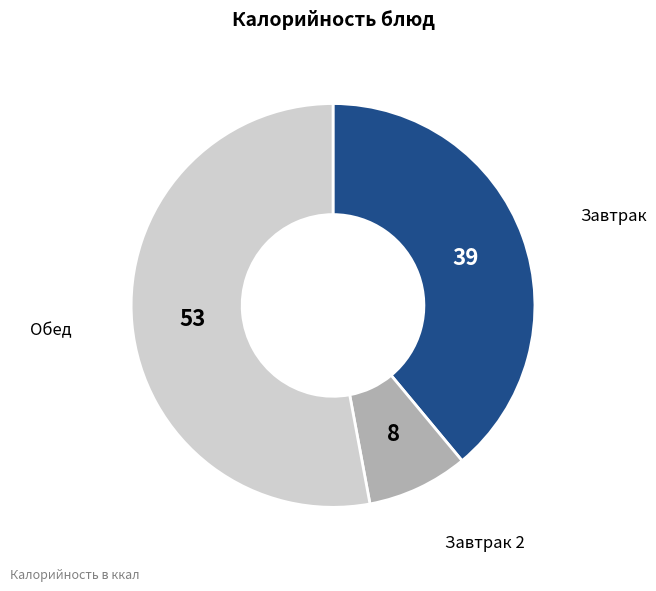

Count the number of slices in the pie.

3